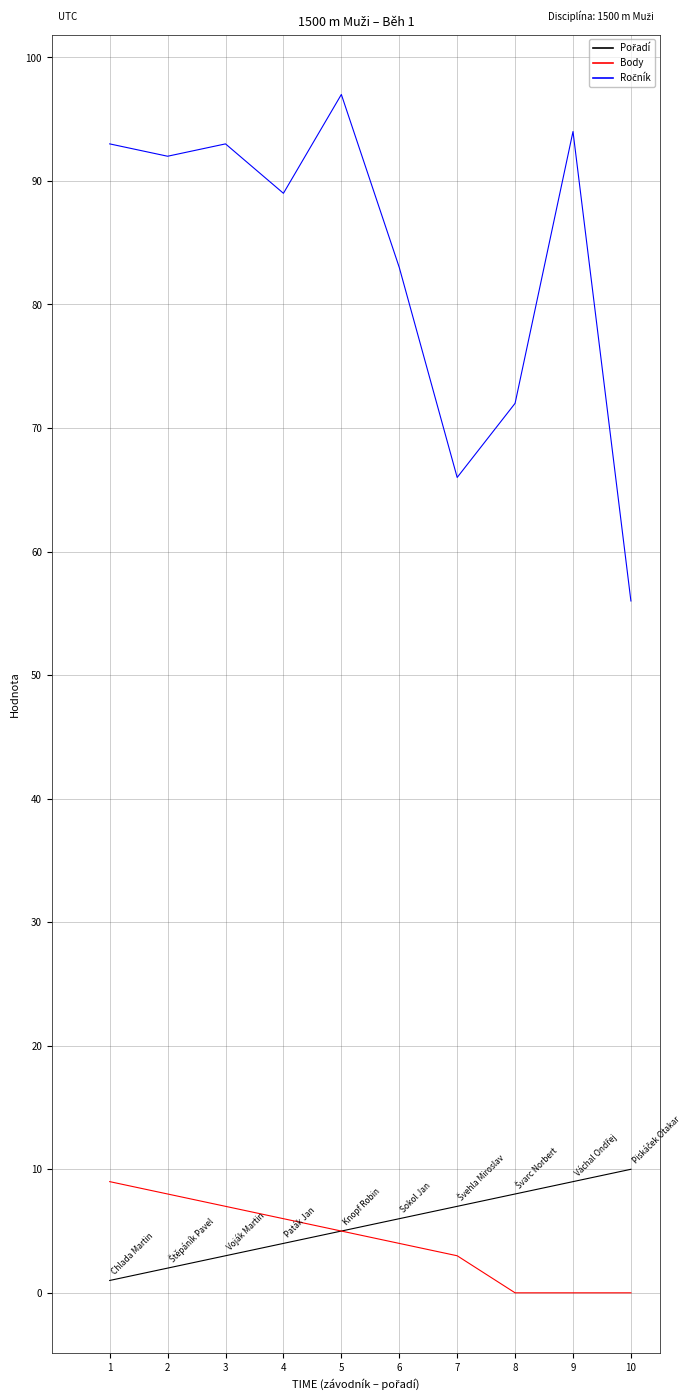

True or false: Body has a value of 7 at 3.

True